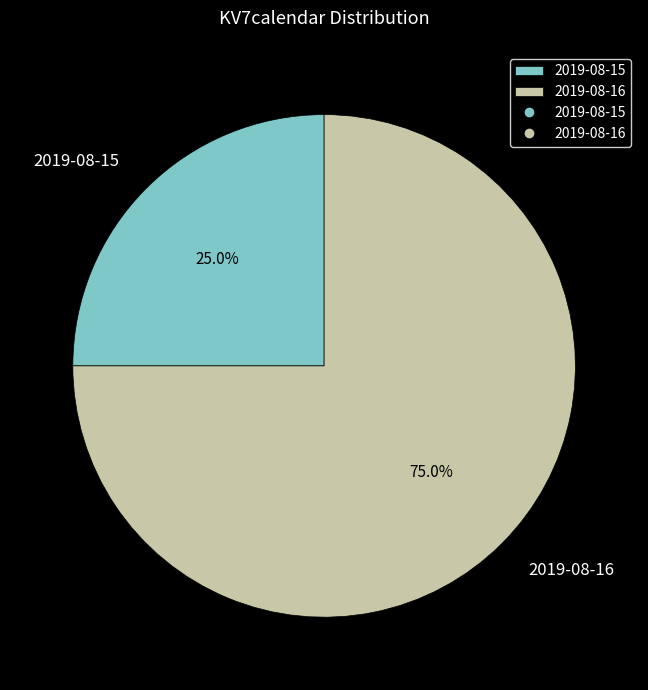

How many segments does this pie chart have?

2